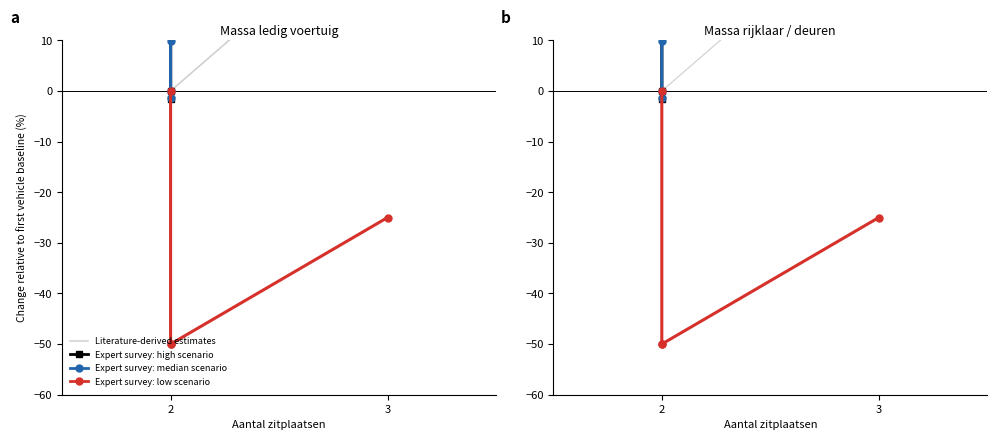

True or false: Expert survey: median scenario and Expert survey: low scenario cross at least once.

False